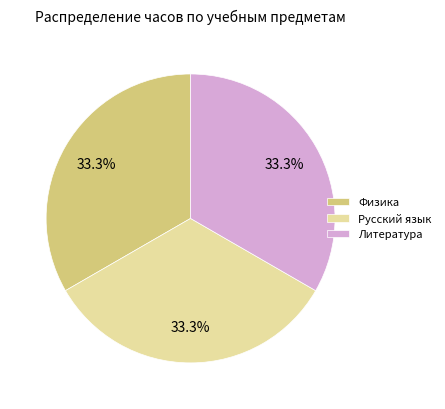

How many slices are in this pie chart?

3